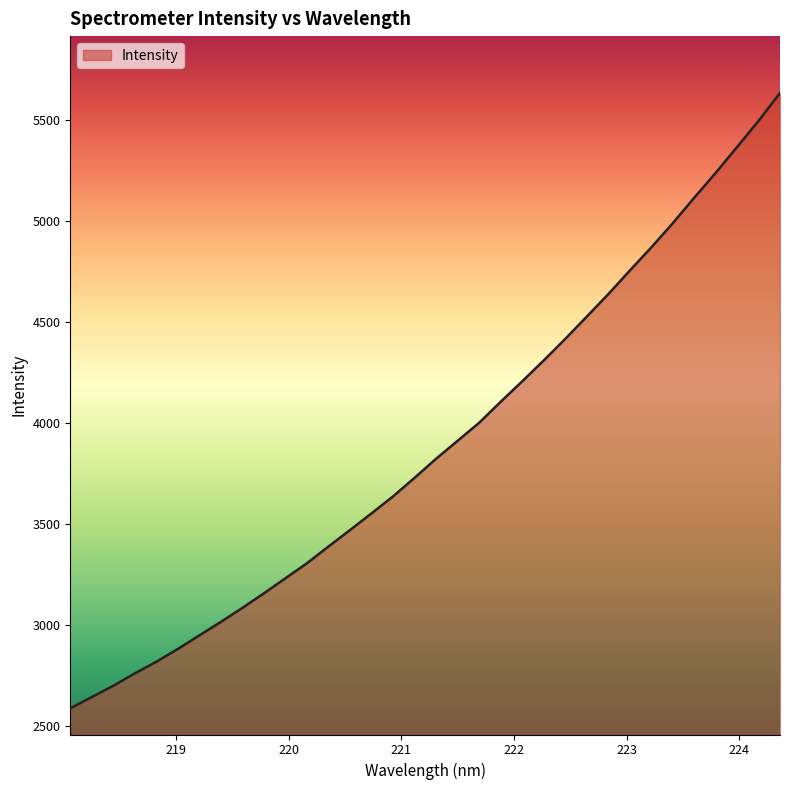

What is the difference between the maximum and minimum values?

3046.3